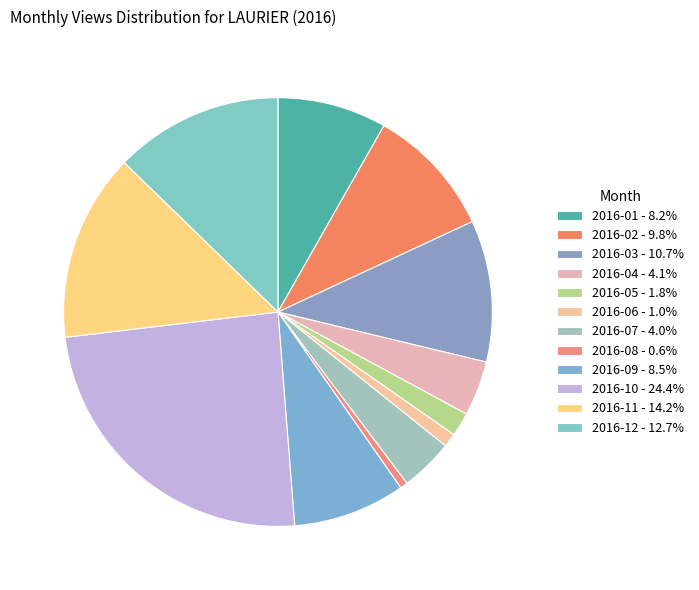

True or false: 2016-11 accounts for 29% of the total.

False